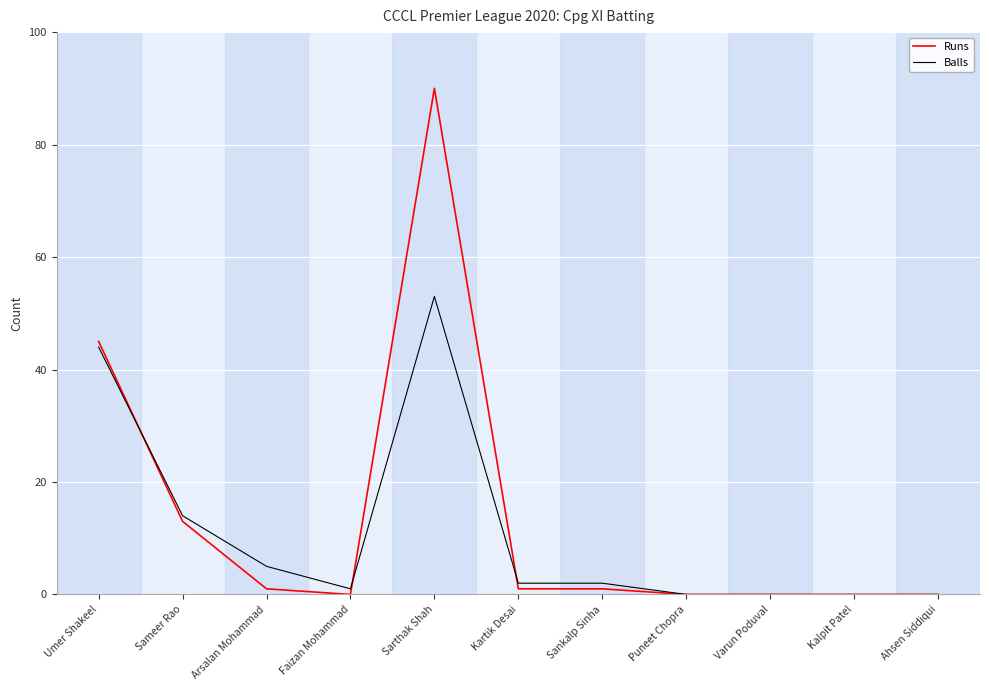

Between which two adjacent categories do Runs and Balls first intersect?

Umer Shakeel and Sameer Rao